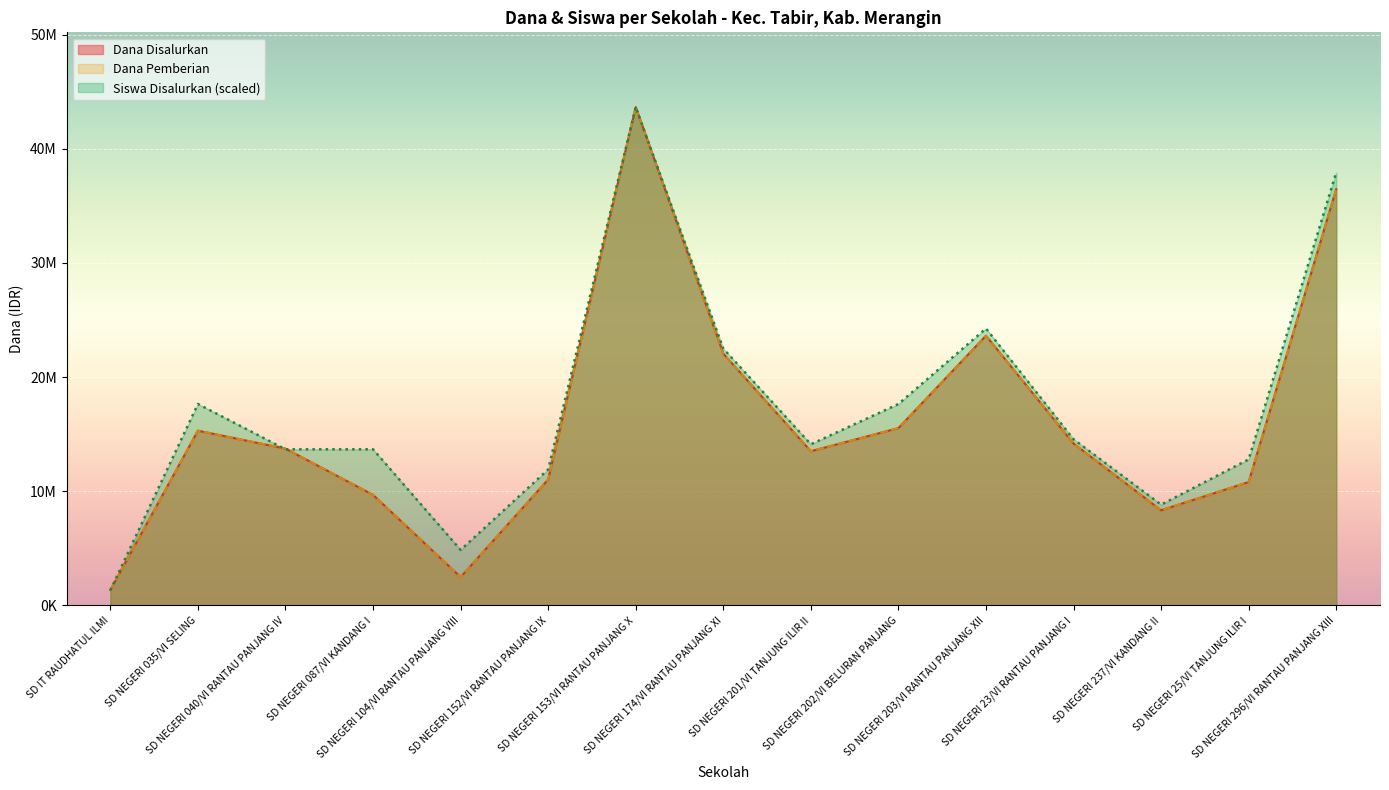

At which category does Siswa Disalurkan reach its first local peak?

SD NEGERI 035/VI SELING